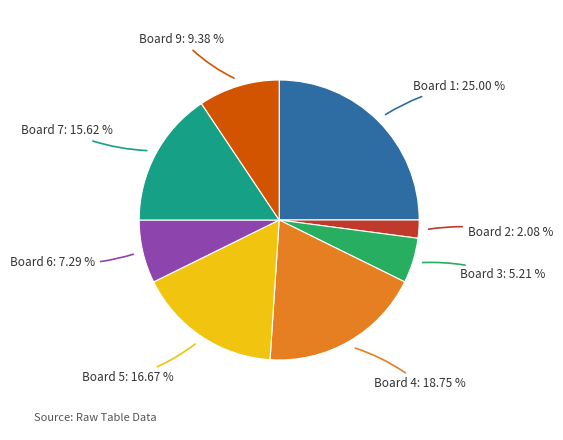

Is there any slice that represents more than half of the pie?

No